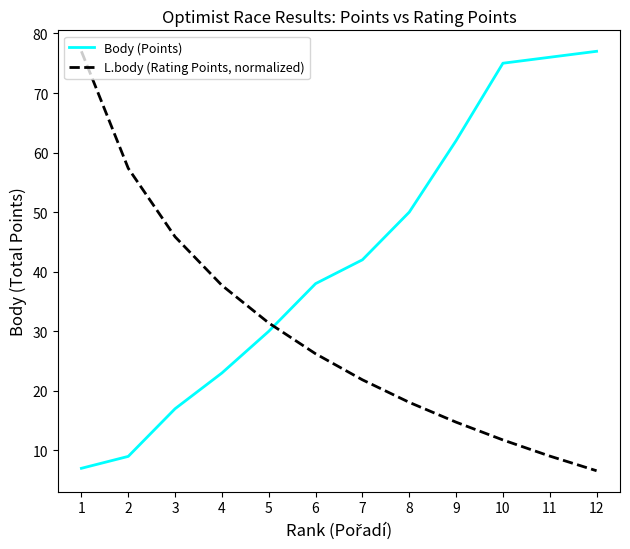

Reading left to right, what are all the values shown in this chart?

Body (Points): 7.0	9.0	17.0	23.0	30.0	38.0	42.0	50.0	62.0	75.0	76.0	77.0
L.body (Rating Points, normalized): 77.0	57.4	45.9	37.7	31.4	26.2	21.9	18.1	14.7	11.8	9.1	6.6